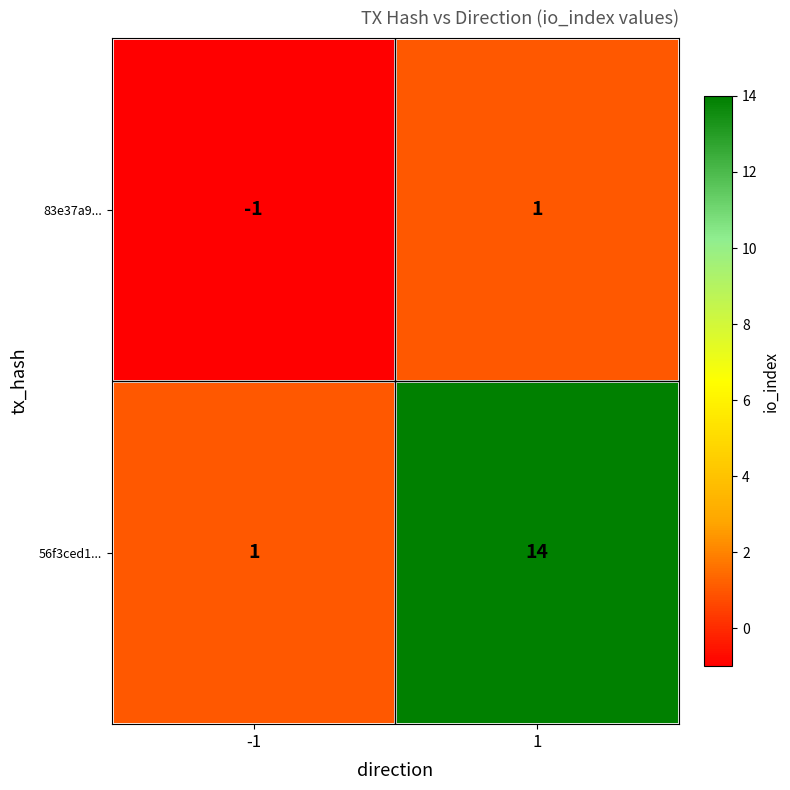

Which series has the largest total across all categories?

56f3ced1...